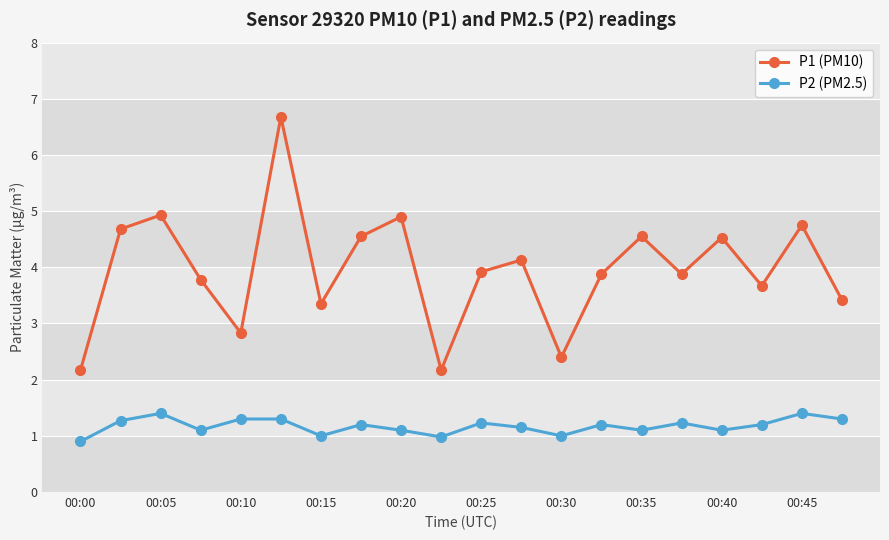

List the series in order of their peak value, highest first.

P1 (PM10), P2 (PM2.5)